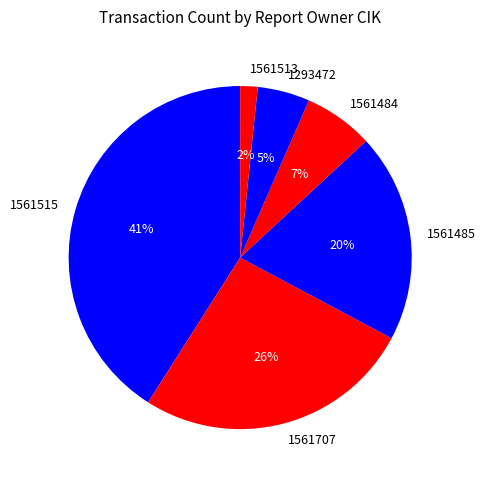

Combined, do 1293472 and 1561485 account for over 50%?

No